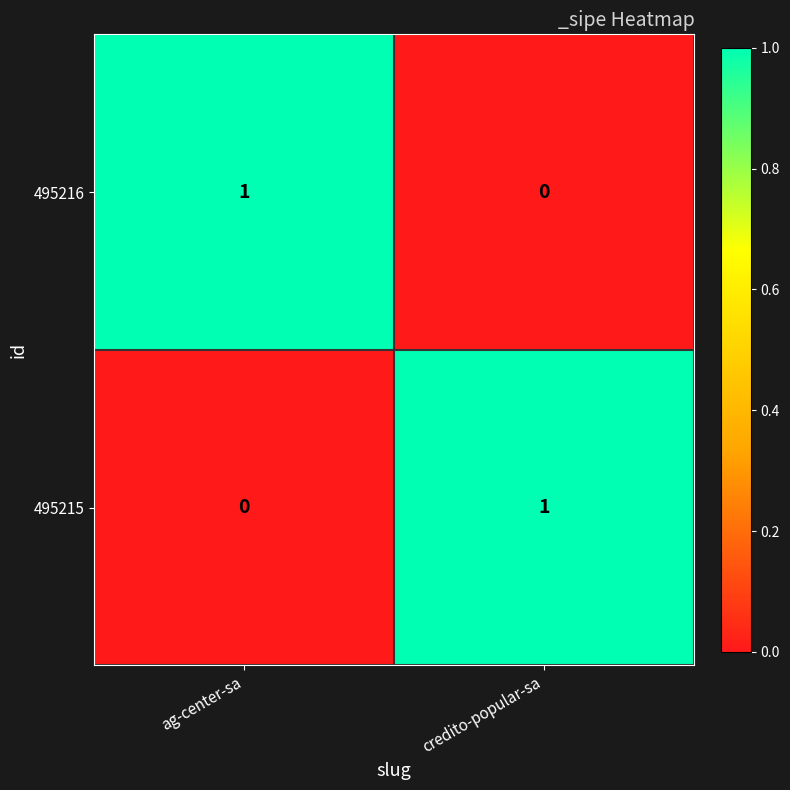

Which category has the lowest value in the 495216 series?

credito-popular-sa